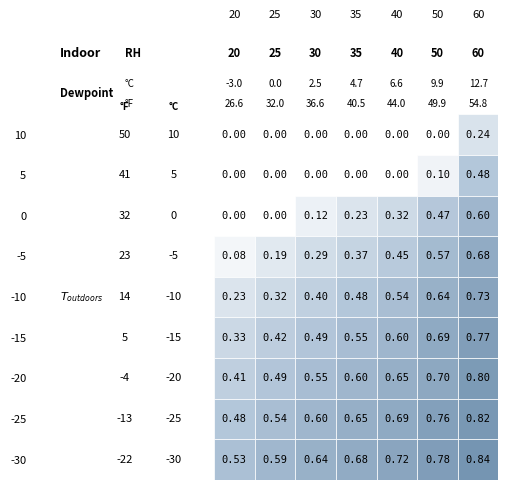

The value of 10 at 3 is 0.0. True or false?

True